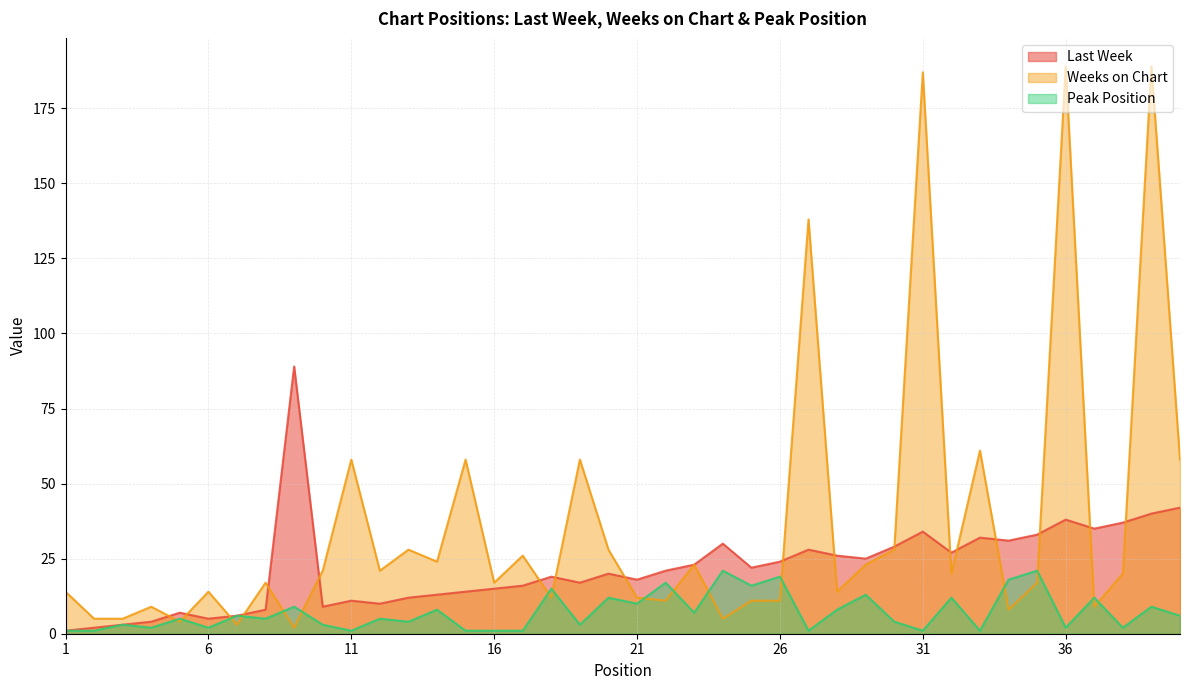

How many times do Weeks on Chart and Last Week cross each other?

18